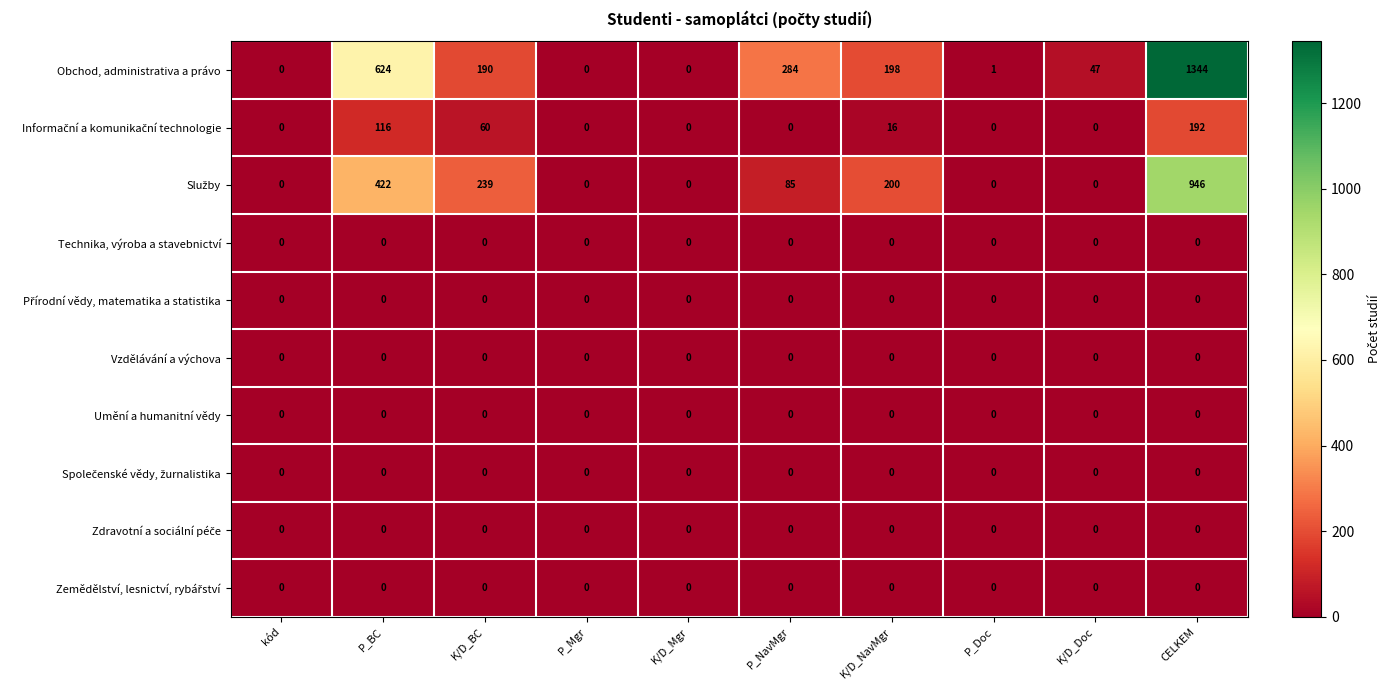

Which series has the largest total across all categories?

Obchod, administrativa a právo